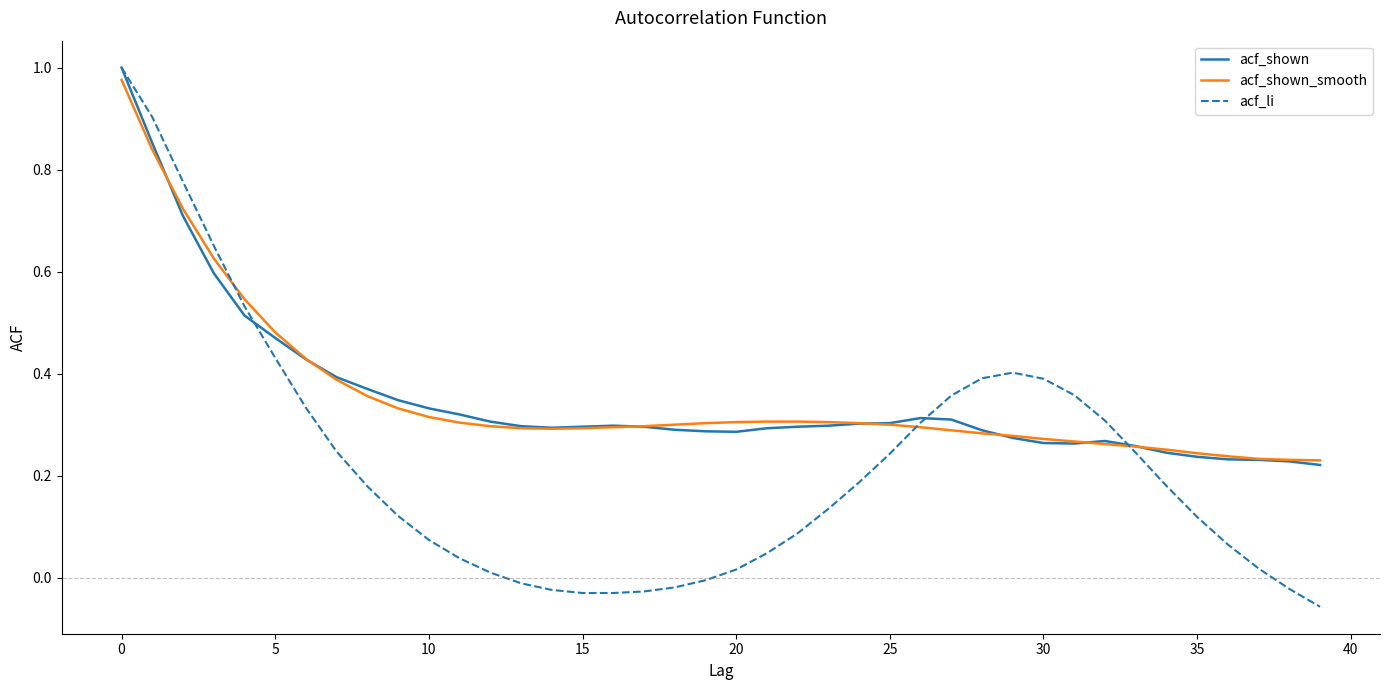

Which series has the largest range (max minus min)?

acf_li